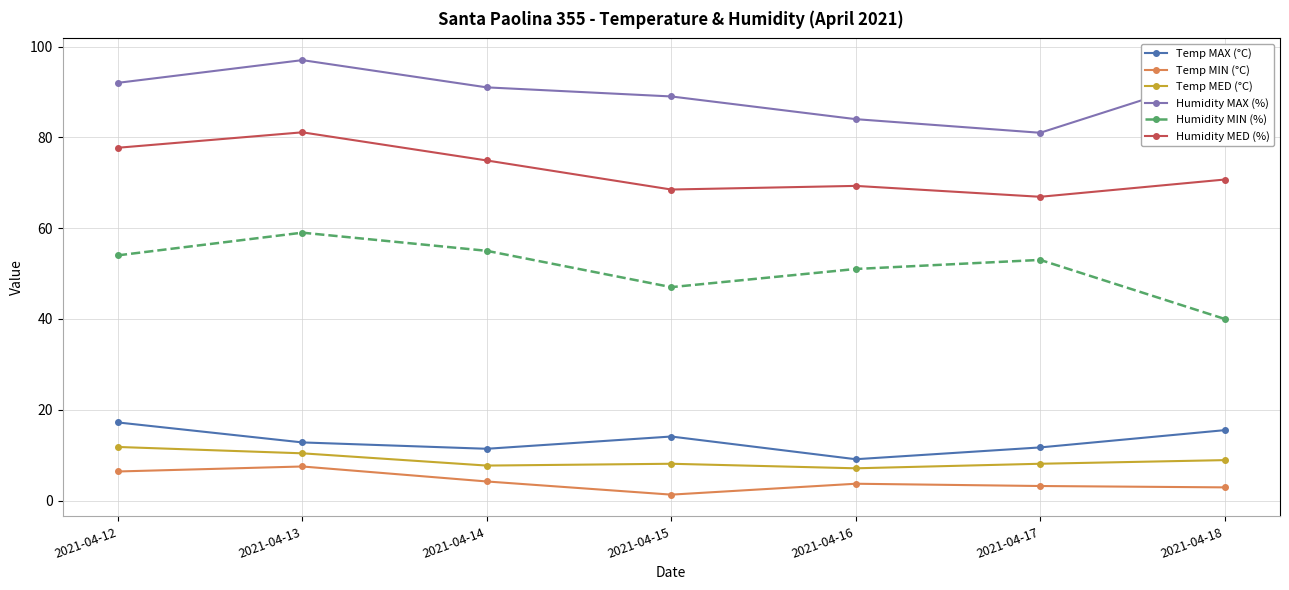

What is the difference between the maximum and minimum values in the Temp MIN (°C) series?

6.2